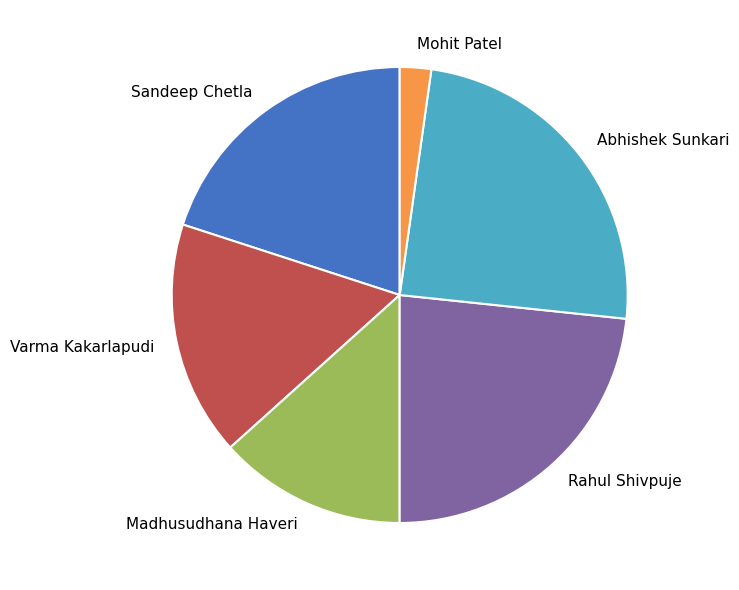

What is the ratio of the value at Madhusudhana Haveri to the value at Abhishek Sunkari?

0.5